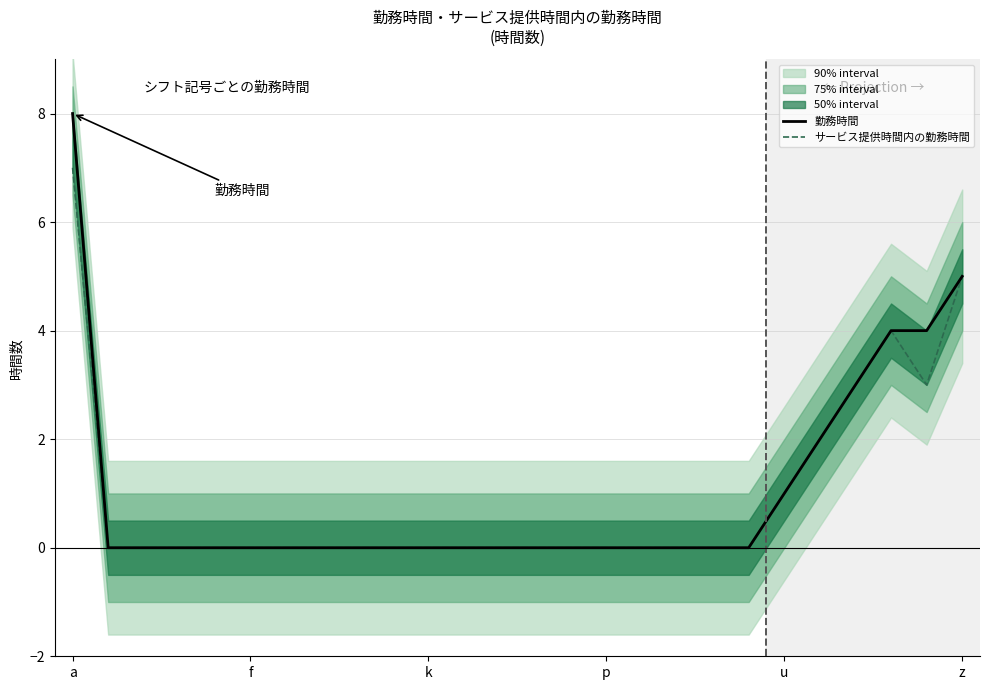

True or false: 勤務時間 has more than 2 interior local peaks.

False